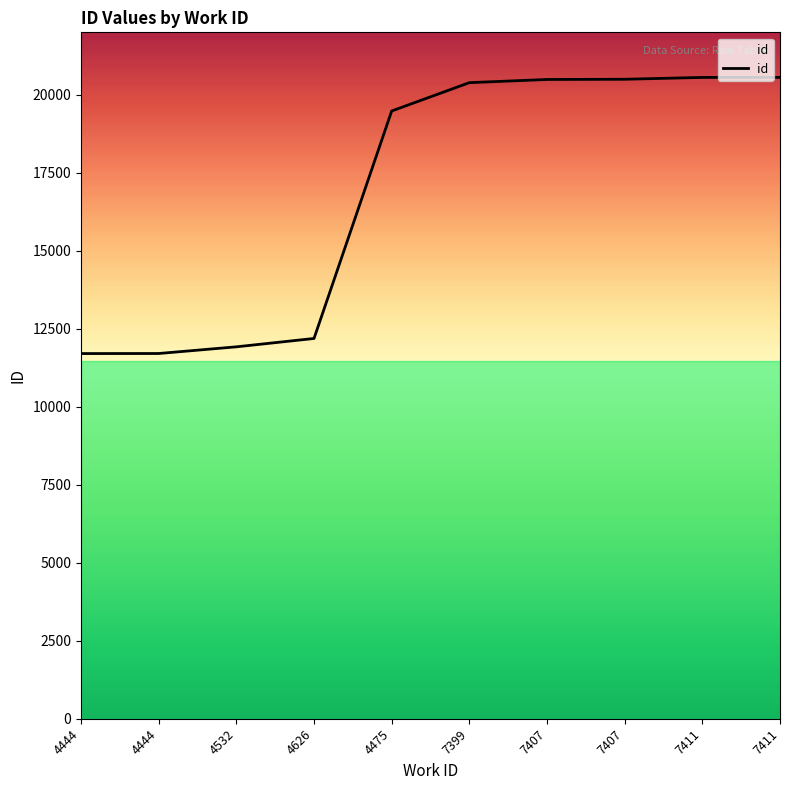

Does the chart display data point markers on the line(s)?

No